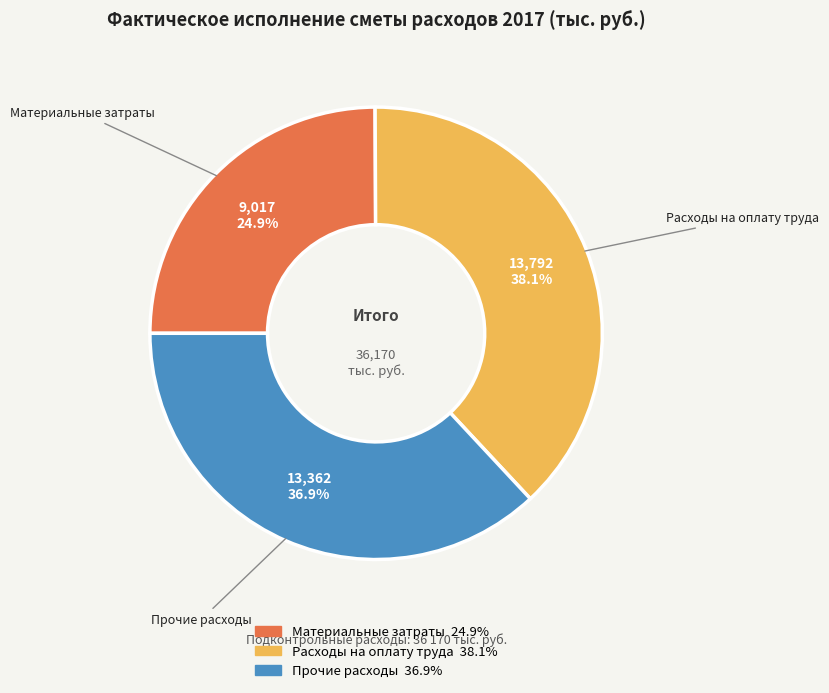

What is the ratio of the value at Материальные затраты to the value at Расходы на оплату труда?

0.7